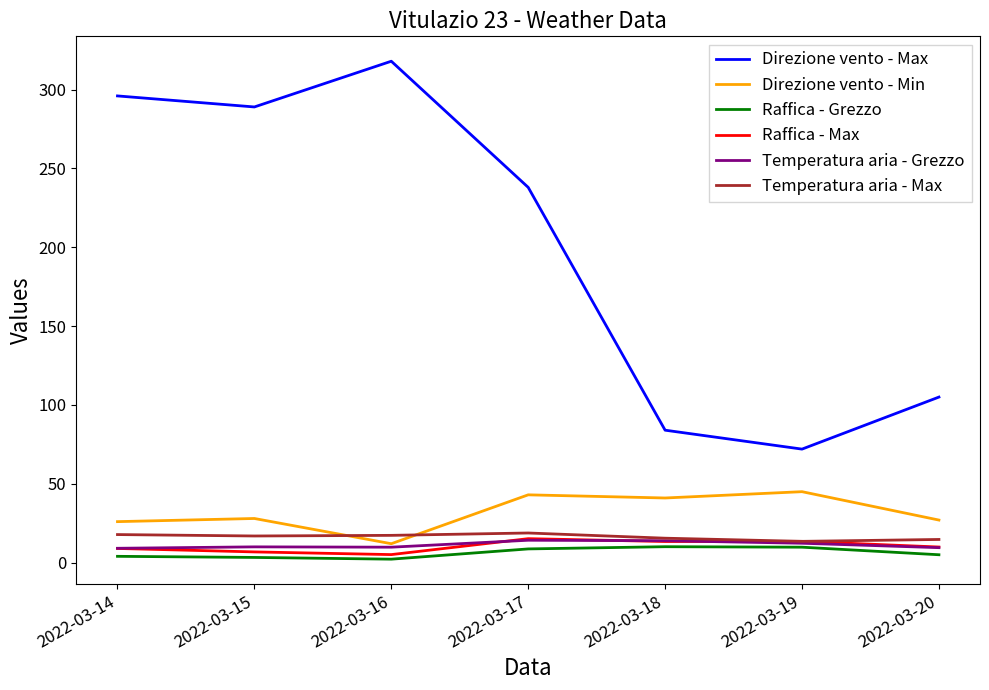

The value of Temperatura aria - Grezzo at 2022-03-20 is 9.5. True or false?

True